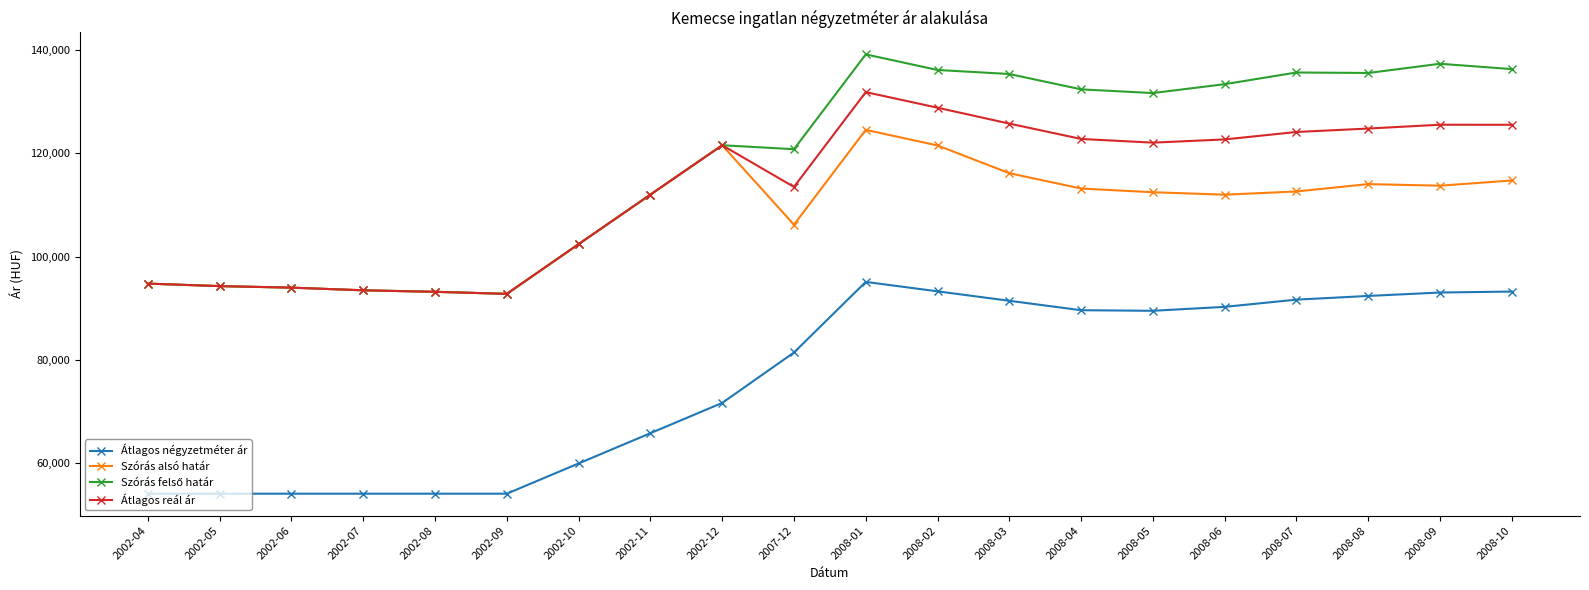

What is the minimum value shown in the chart?

54000